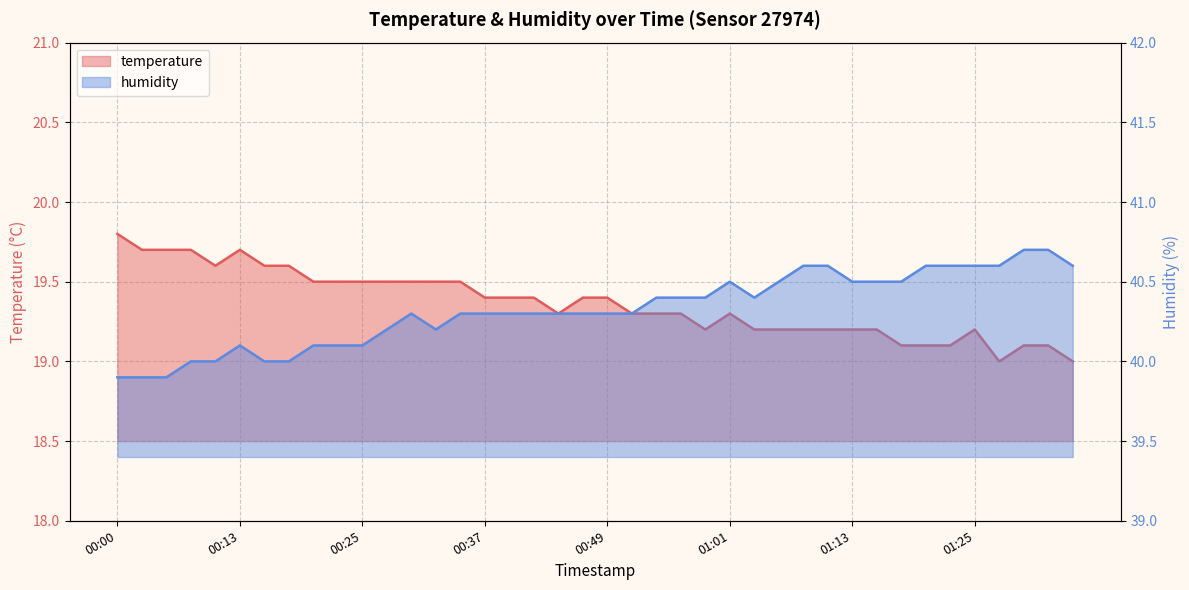

What position from the left is 00:54?

23